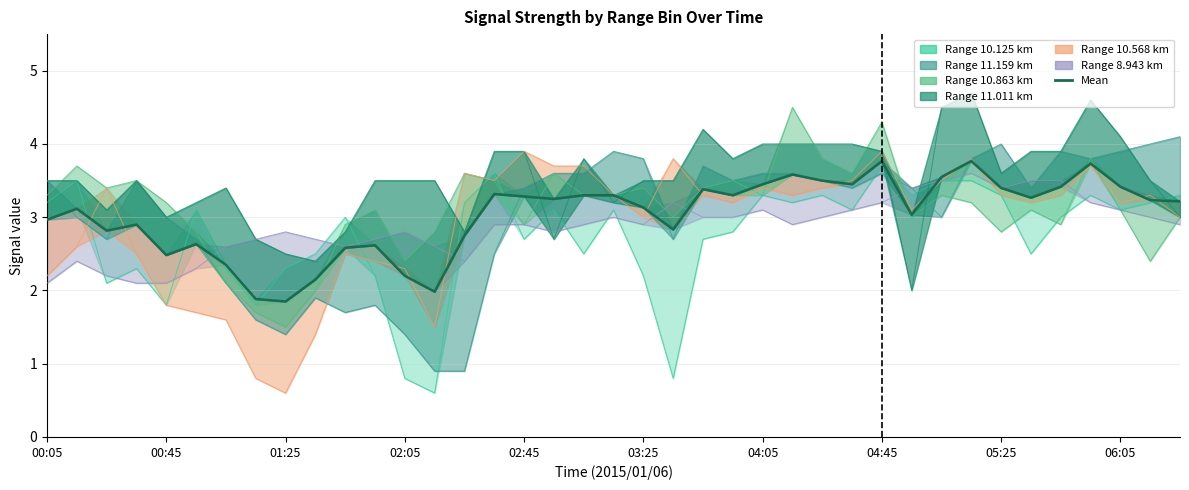

True or false: there are more than 0 points higher than both neighbors.

True